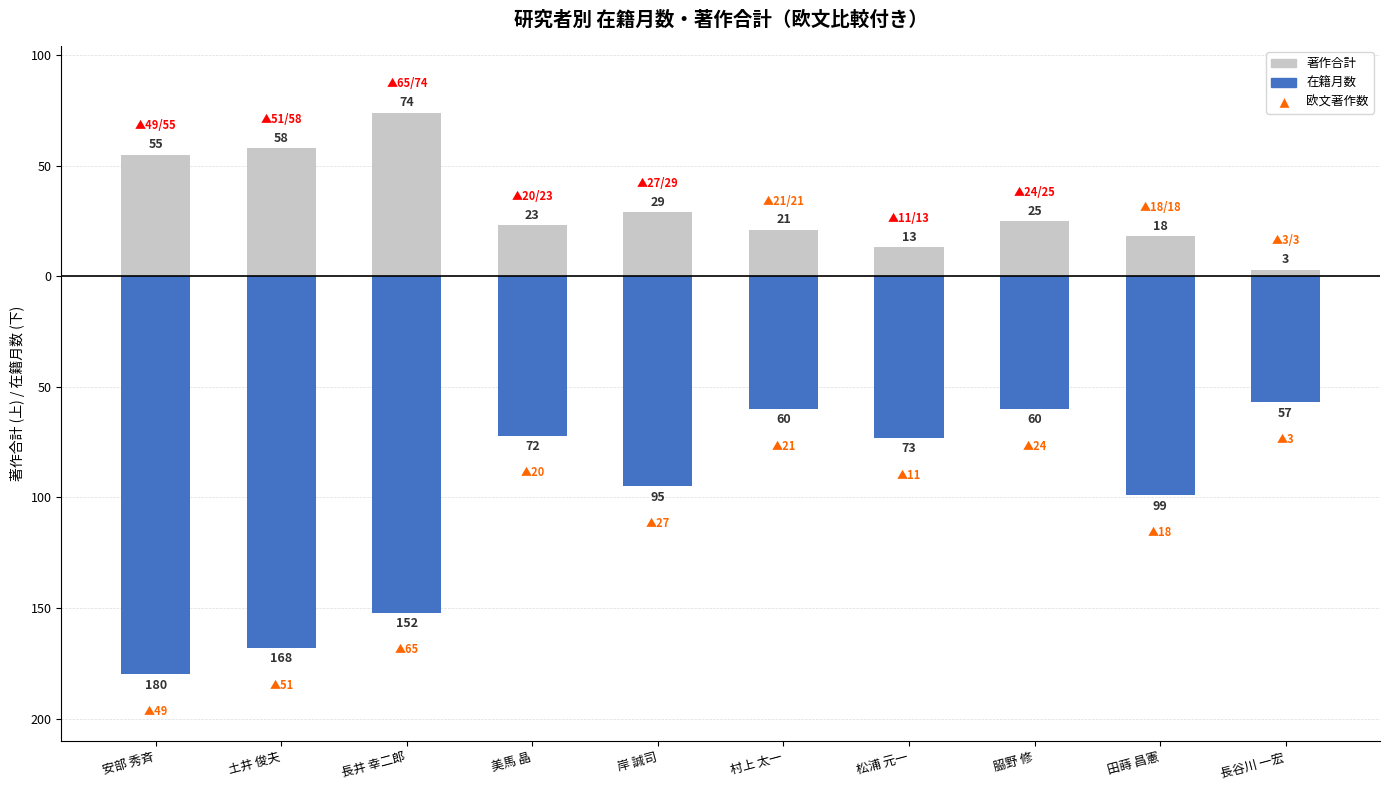

Count the number of categories in the chart.

10